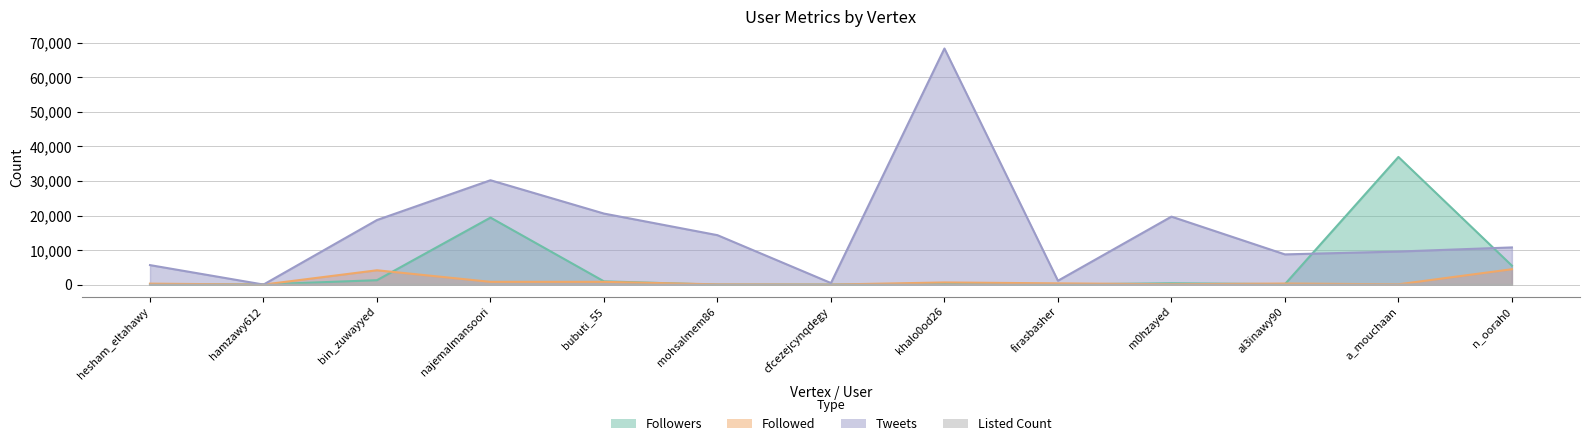

Between cfcezejcynqdegy and hesham_eltahawy, which is larger?

hesham_eltahawy